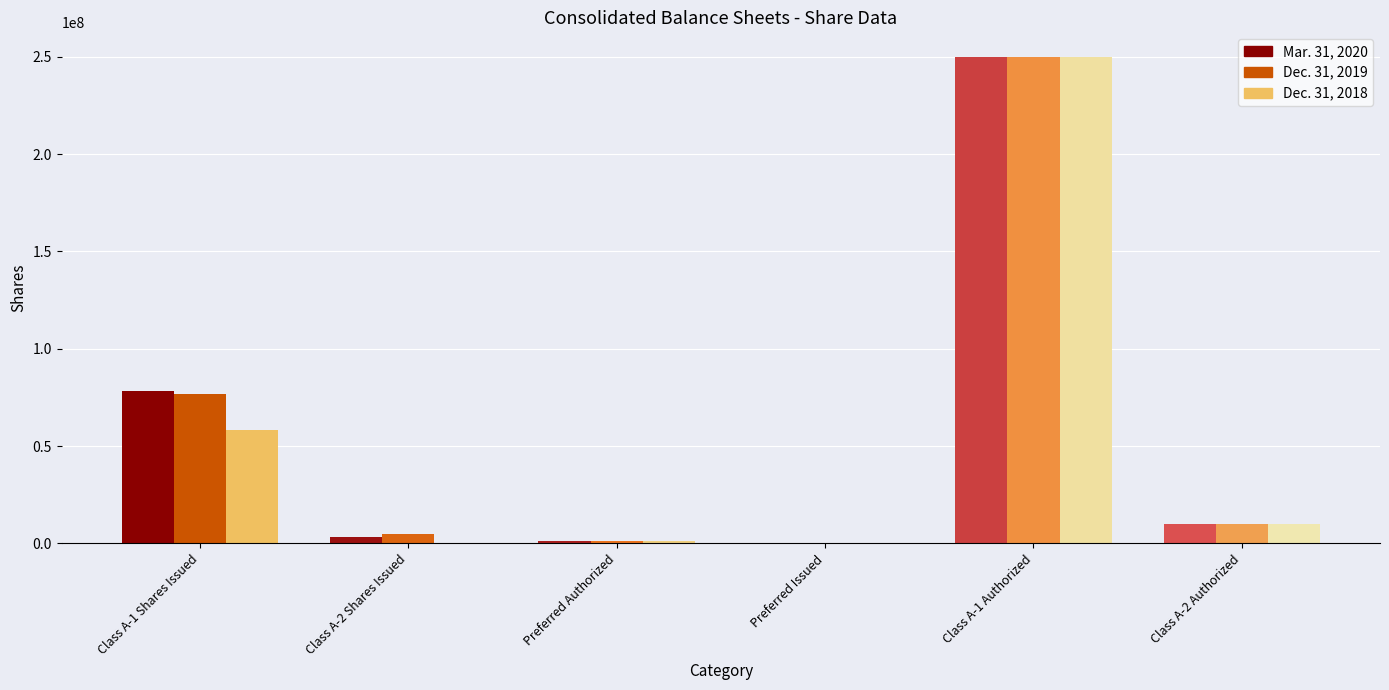

Reading left to right, what are all the values shown in this chart?

Mar. 31, 2020: 78234106	3403363	1000000	0	250000000	10000000
Dec. 31, 2019: 76637470	4999999	1000000	0	250000000	10000000
Dec. 31, 2018: 58491280	0	1000000	0	250000000	10000000